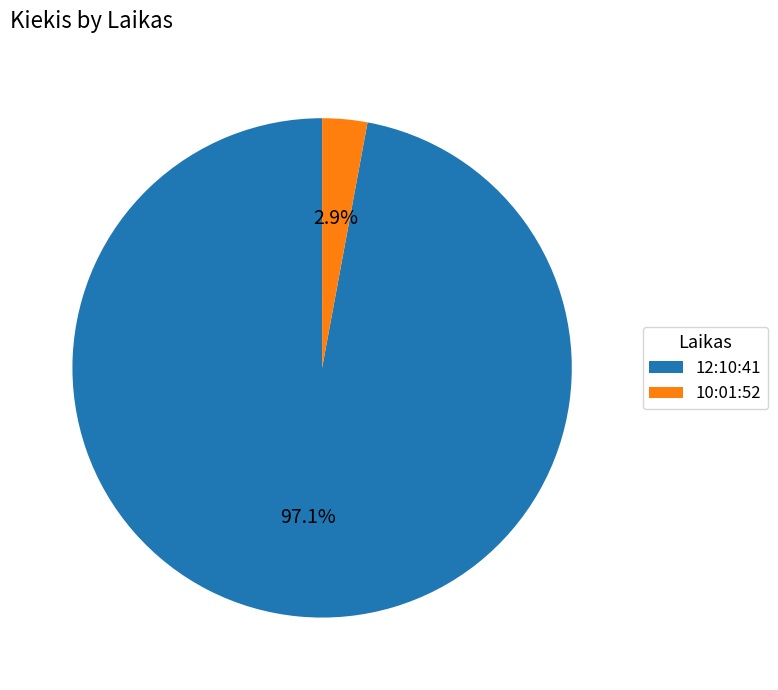

To the nearest percent, what percentage of the pie is 12:10:41?

97%